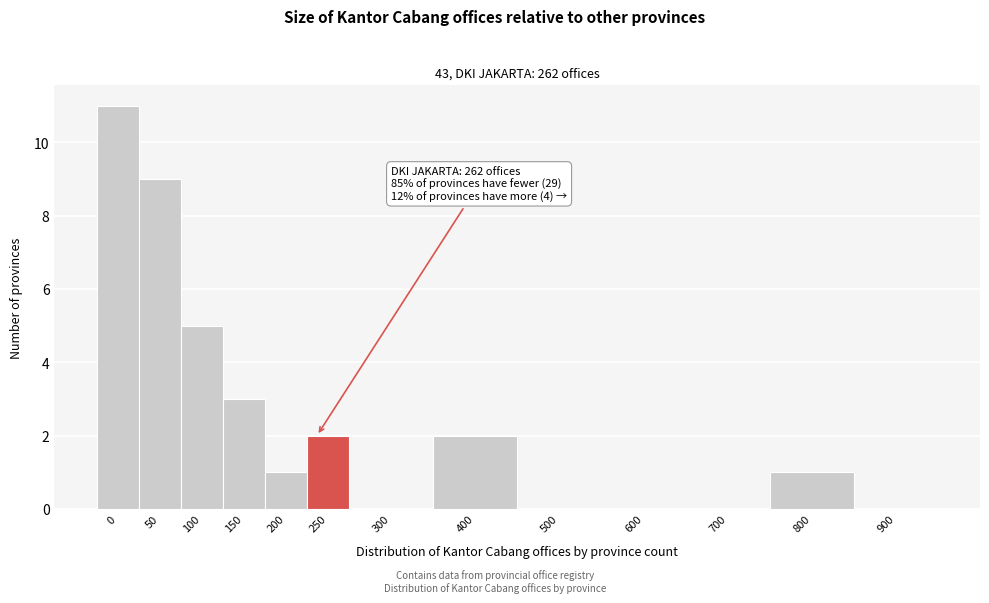

Reading left to right, list all the values displayed in this chart.

0=11	50=9	100=5	150=3	200=1	250=2	300=0	400=2	500=0	600=0	700=0	800=1	900=0